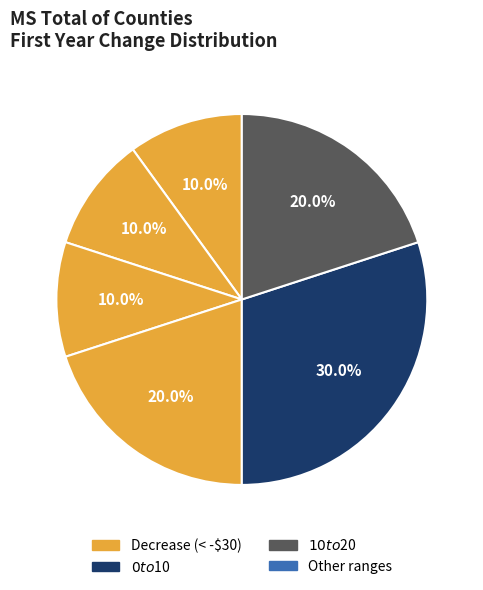

Count the number of slices in the pie.

6